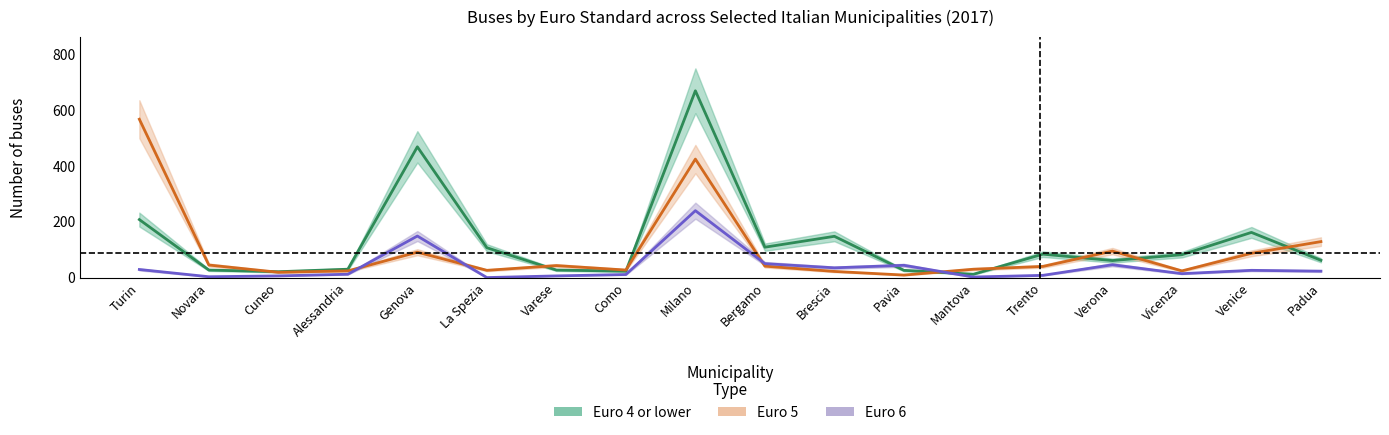

At how many categories does at least one series exceed 232?

3